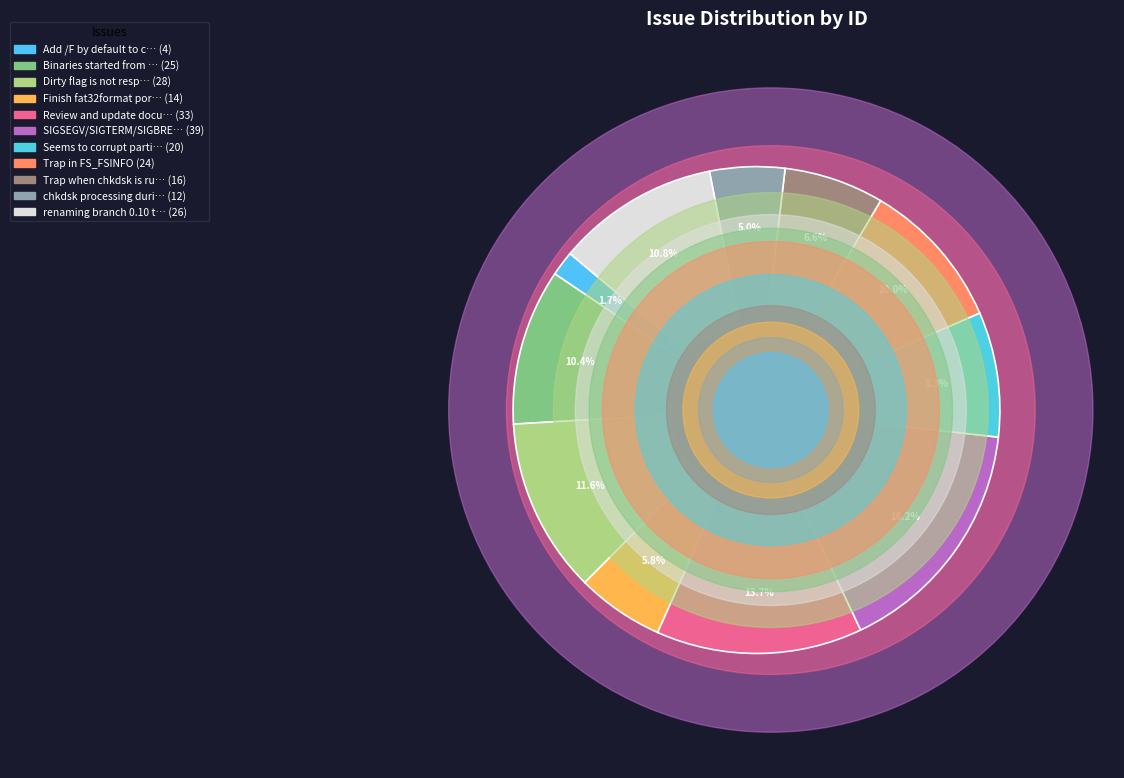

Is Seems to corrupt partitions the majority of the pie?

No